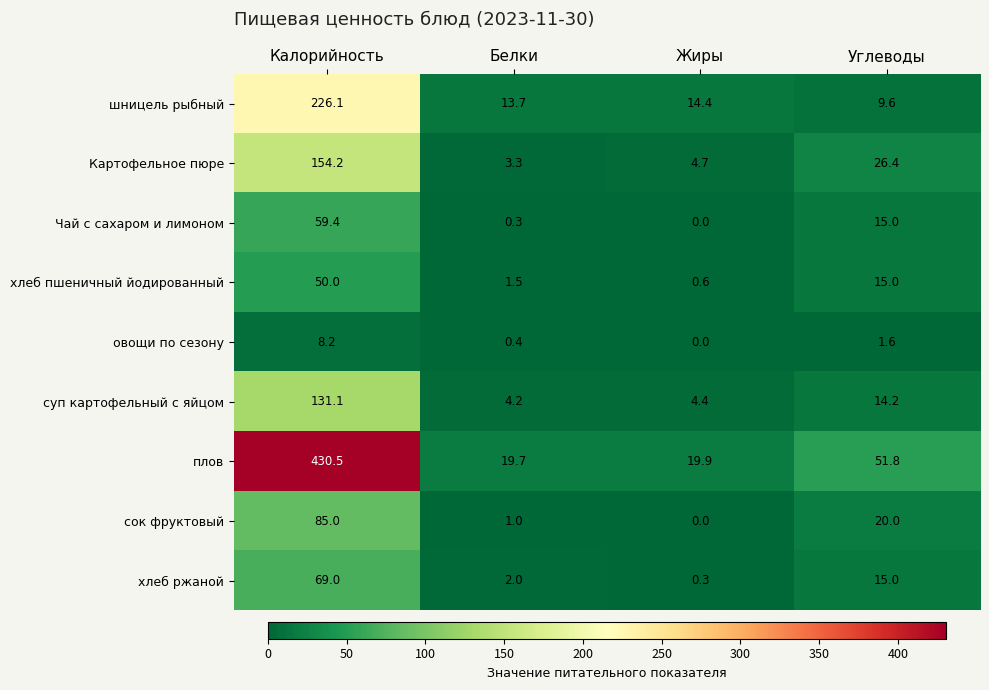

Count the number of data series in this chart.

9